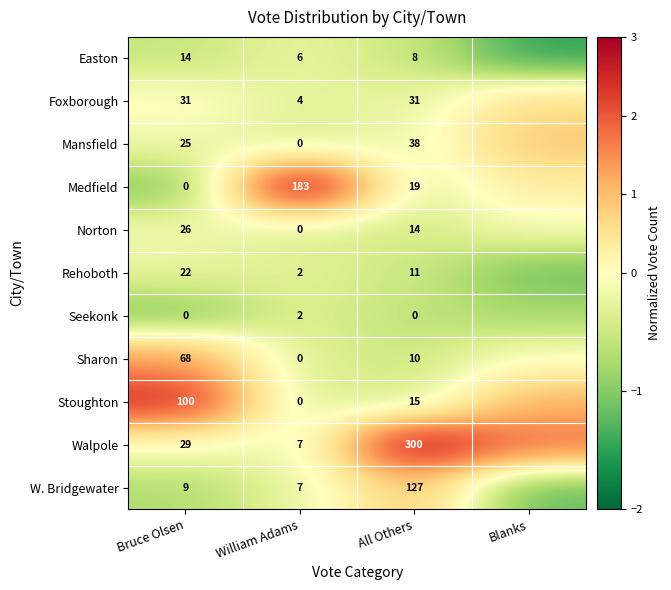

Is the value of W. Bridgewater at Bruce Olsen greater than the value of Seekonk at Bruce Olsen?

Yes